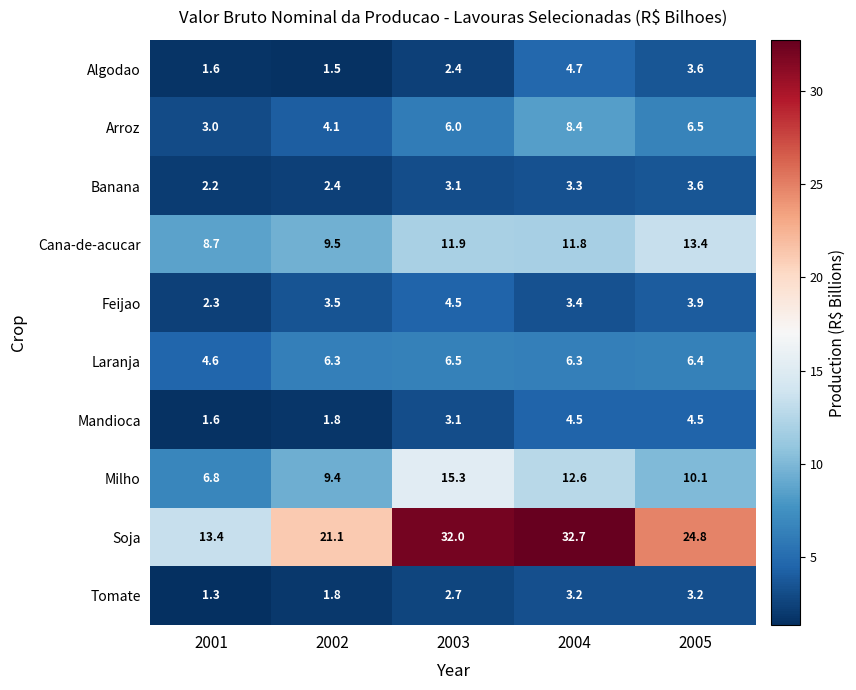

What is the spread (max minus min) of values at 2003?

29.6